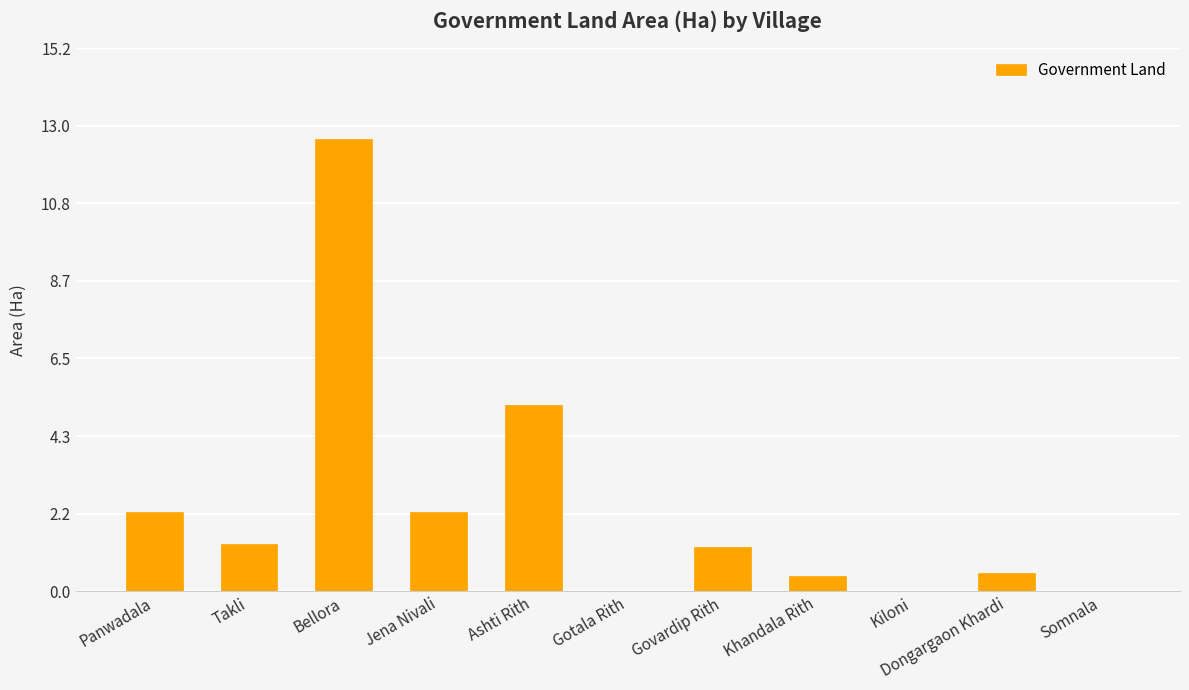

Between Gotala Rith and Govardip Rith, which is larger?

Govardip Rith